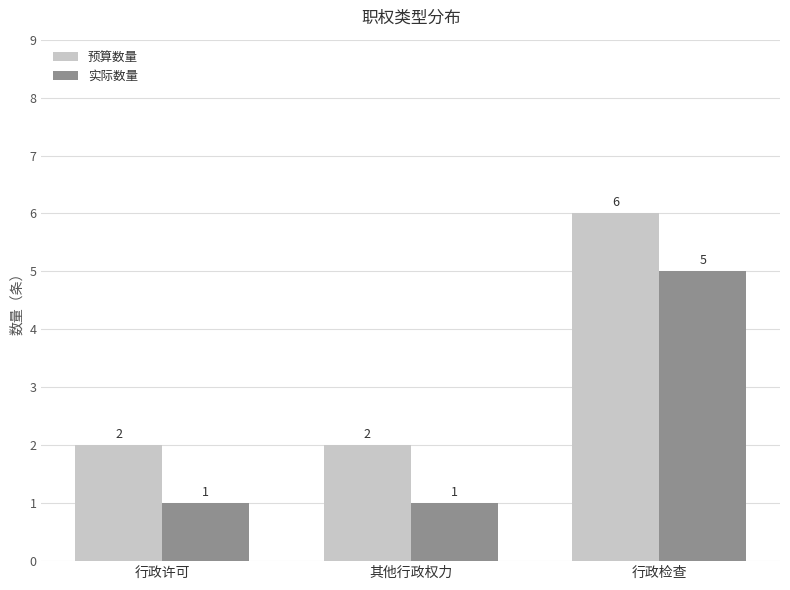

What is the maximum value for 实际数量?

5